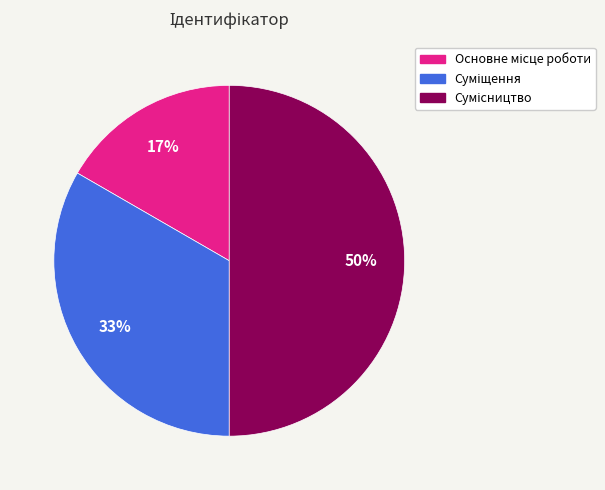

How many slices are in this pie chart?

3